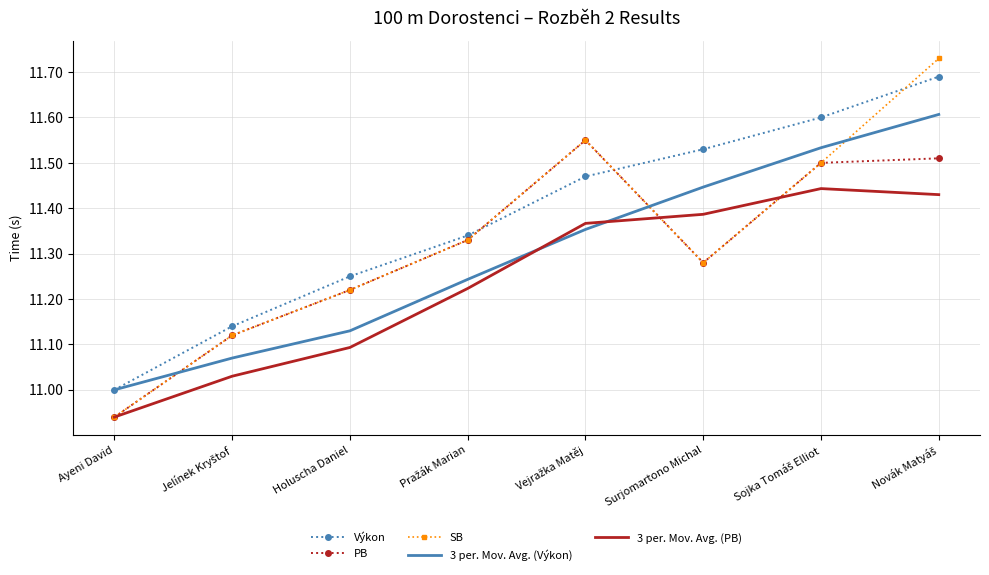

List the series in order of their peak value, lowest first.

3 per. Mov. Avg. (PB), PB, 3 per. Mov. Avg. (Výkon), Výkon, SB